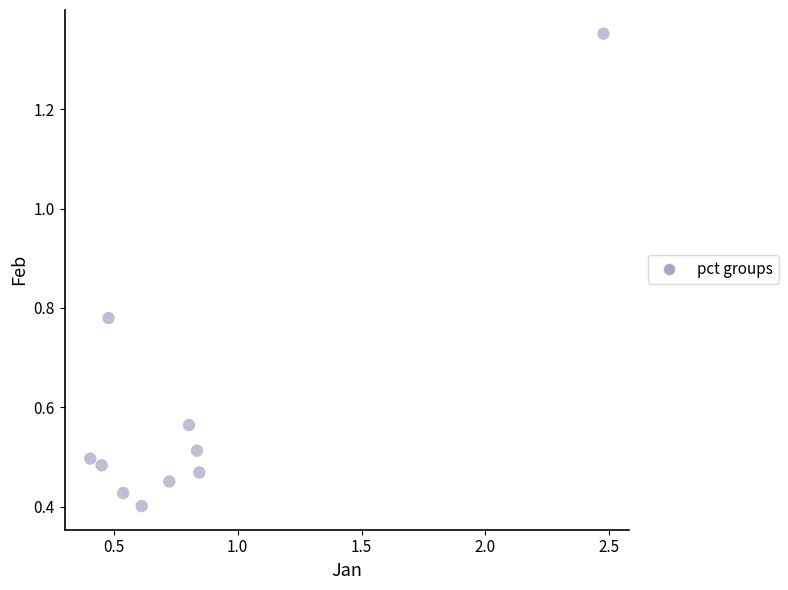

What is the range of Y values (max minus min)?

1.0